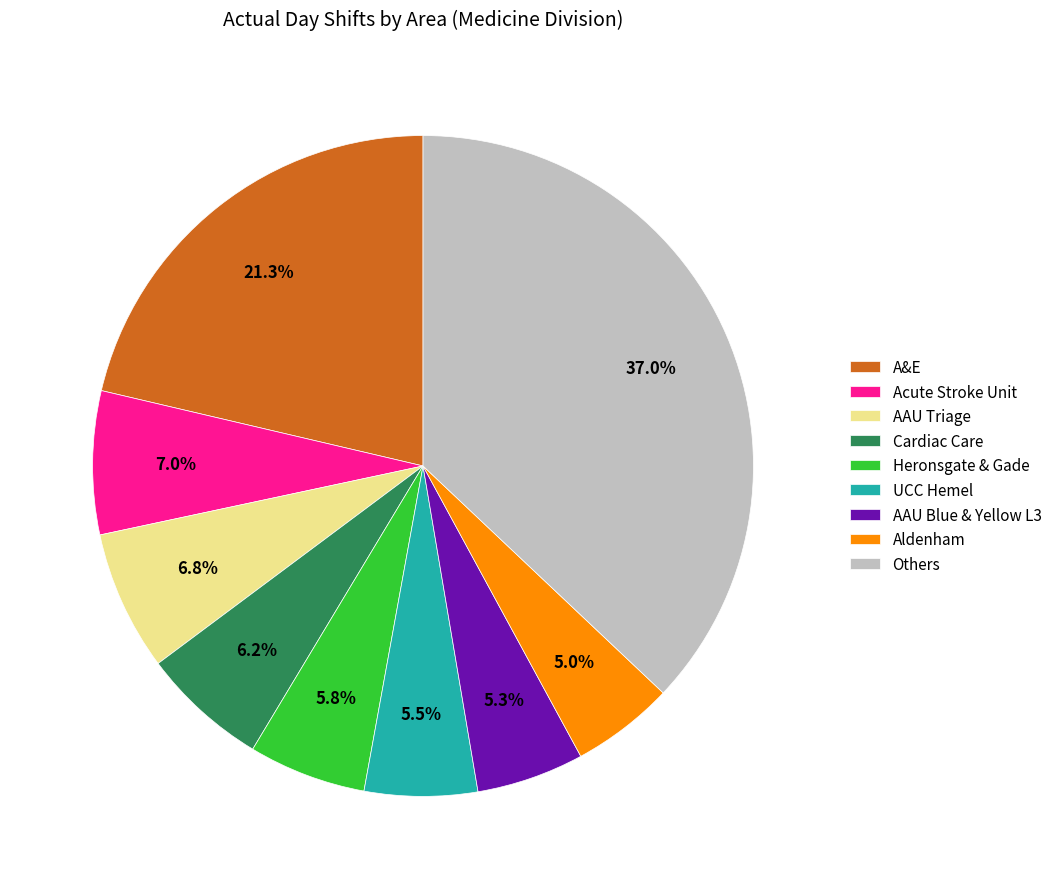

What percentage is the AAU Blue & Yellow L3 slice, to the nearest percent?

5%